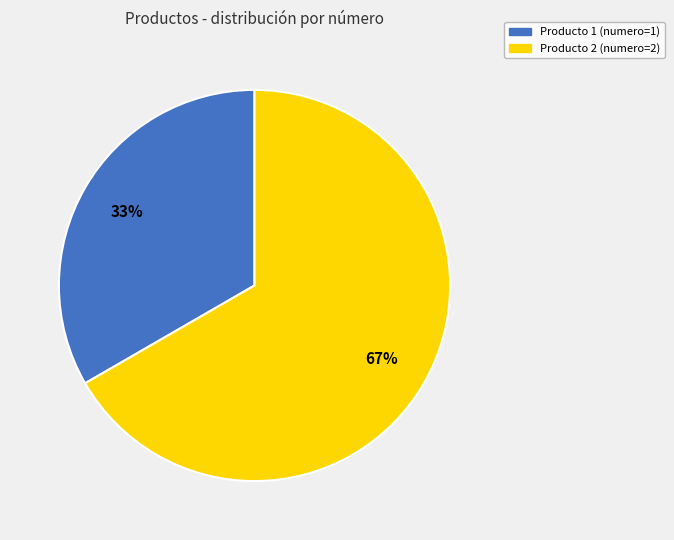

To the nearest percent, what percentage of the pie is Producto 1 (numero=1)?

33%